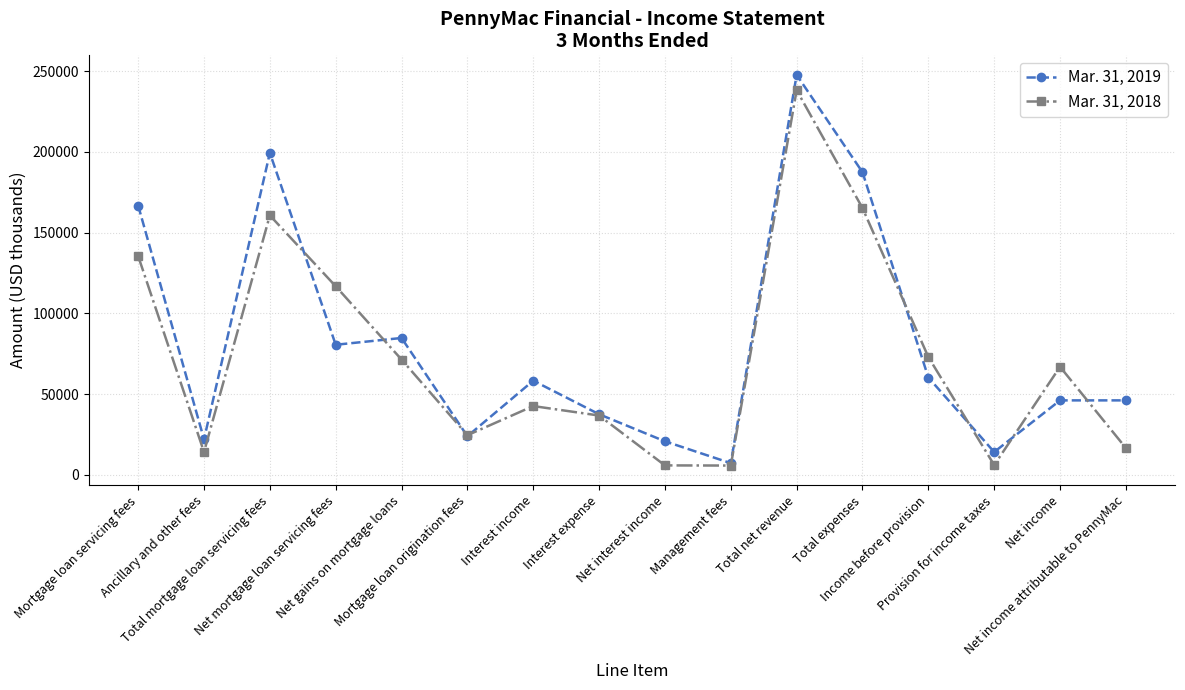

How many series are shown in this chart?

2